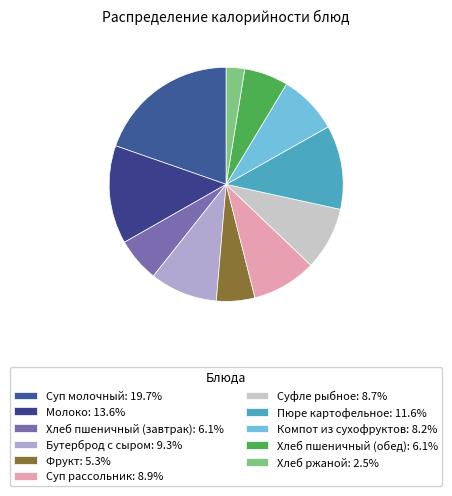

Which has a higher value, Компот из сухофруктов or Хлеб ржаной?

Компот из сухофруктов